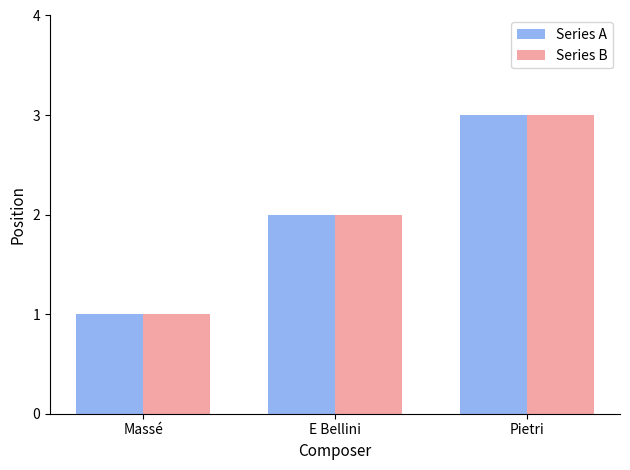

What is the greatest value displayed?

3